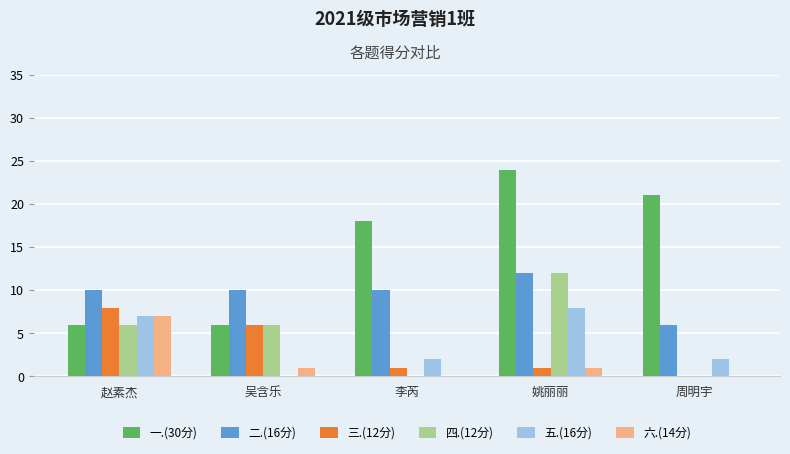

Which series changed the most between 吴含乐 and 周明宇?

一.(30分)